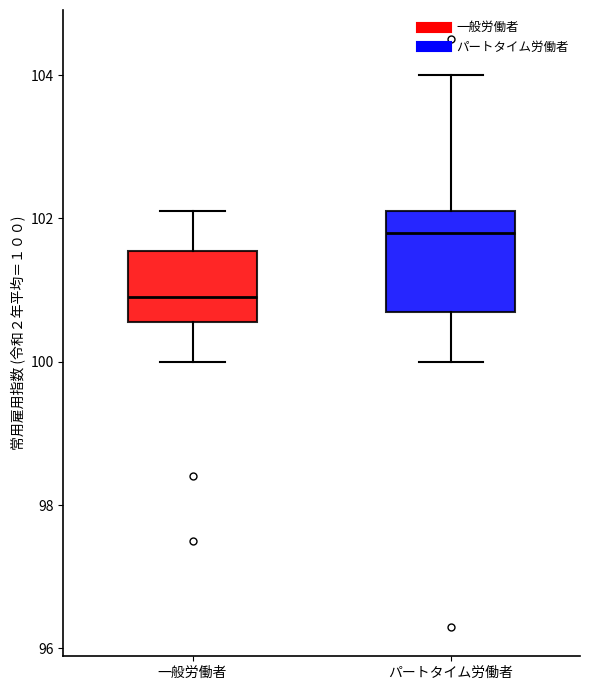

Comparing the boxes themselves (not the whiskers), which one is the tallest?

パートタイム労働者